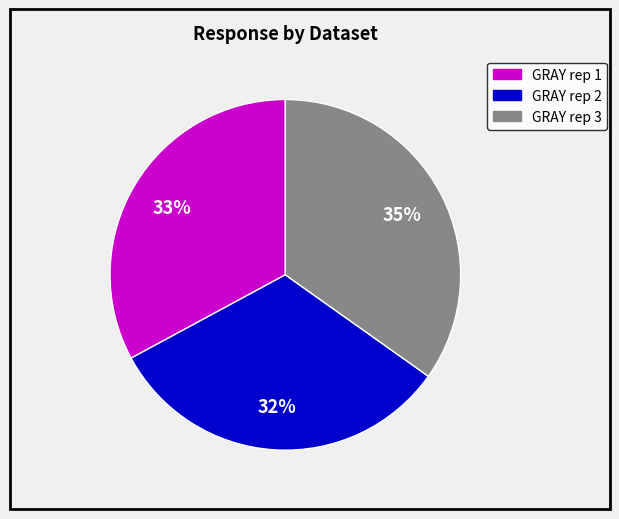

Is there any slice that represents more than half of the pie?

No